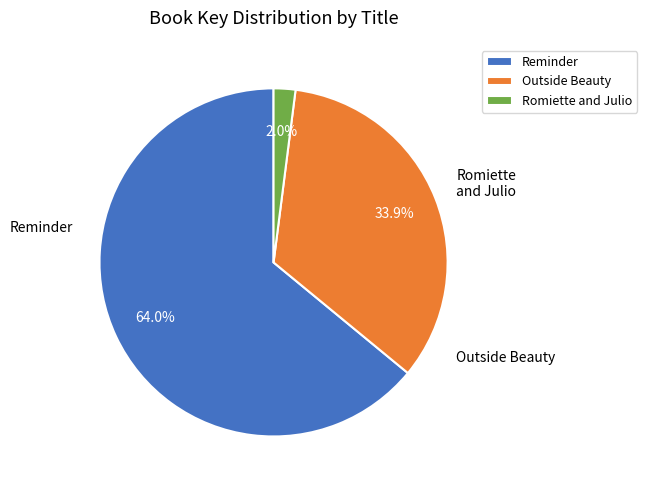

Combined, what portion of the pie is Outside Beauty and Reminder?

98.0%